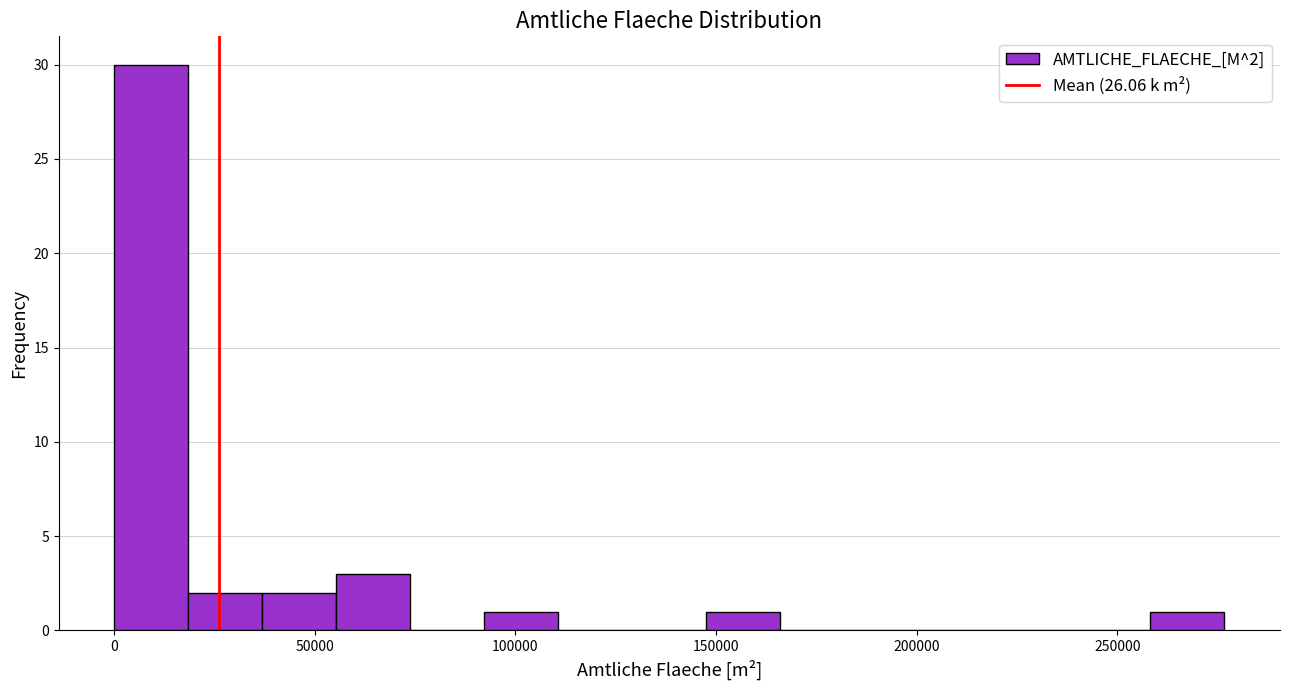

Read against the x-axis, roughly where is the centre of the tallest bar?

10000